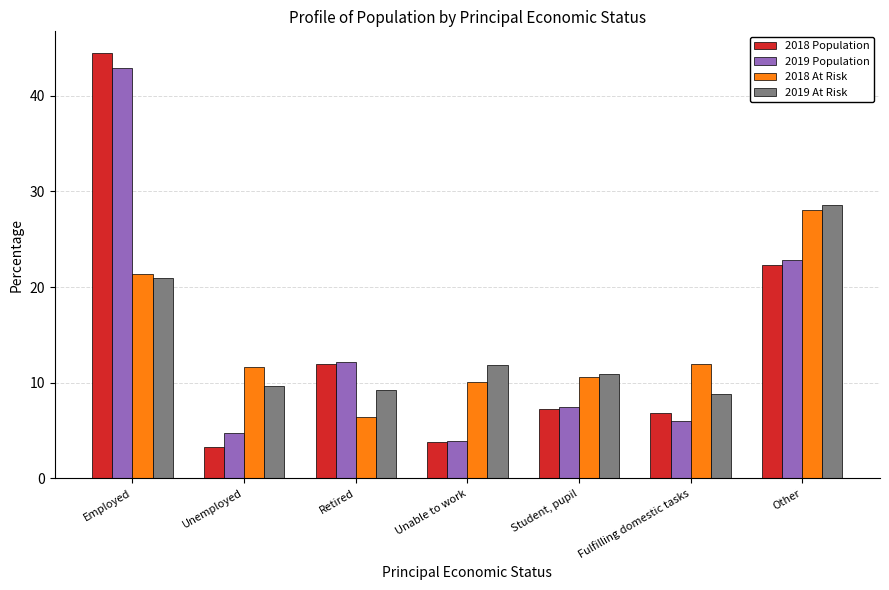

What are all the series names shown in the legend?

2018 Population, 2019 Population, 2018 At Risk, 2019 At Risk